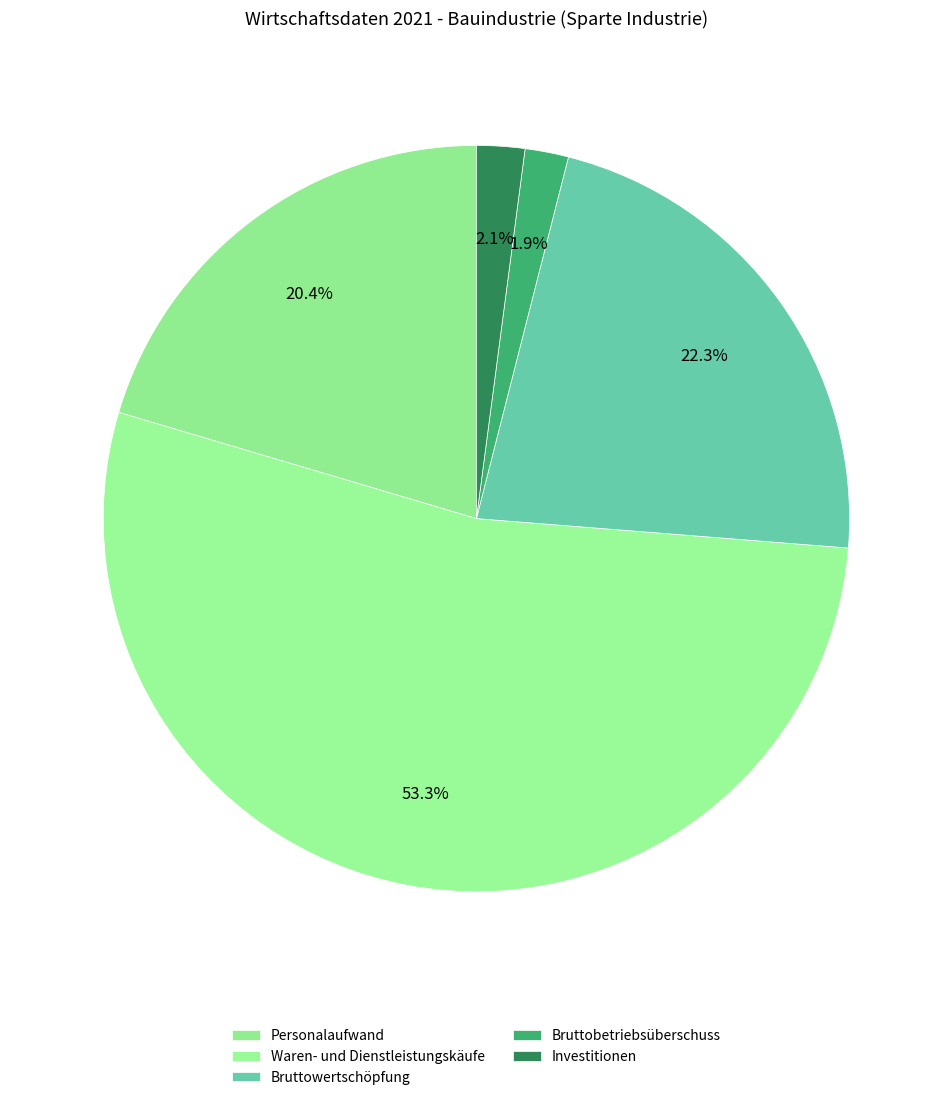

How many segments does this pie chart have?

5